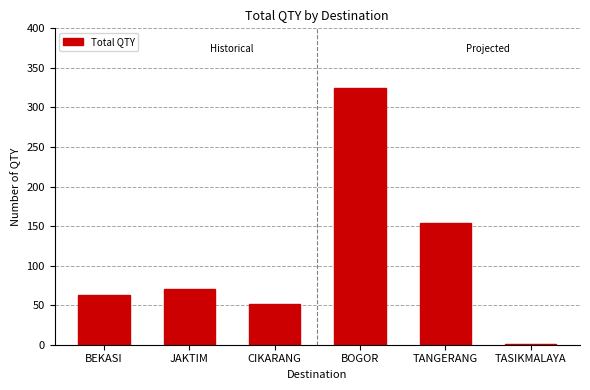

Are the bars horizontal?

No